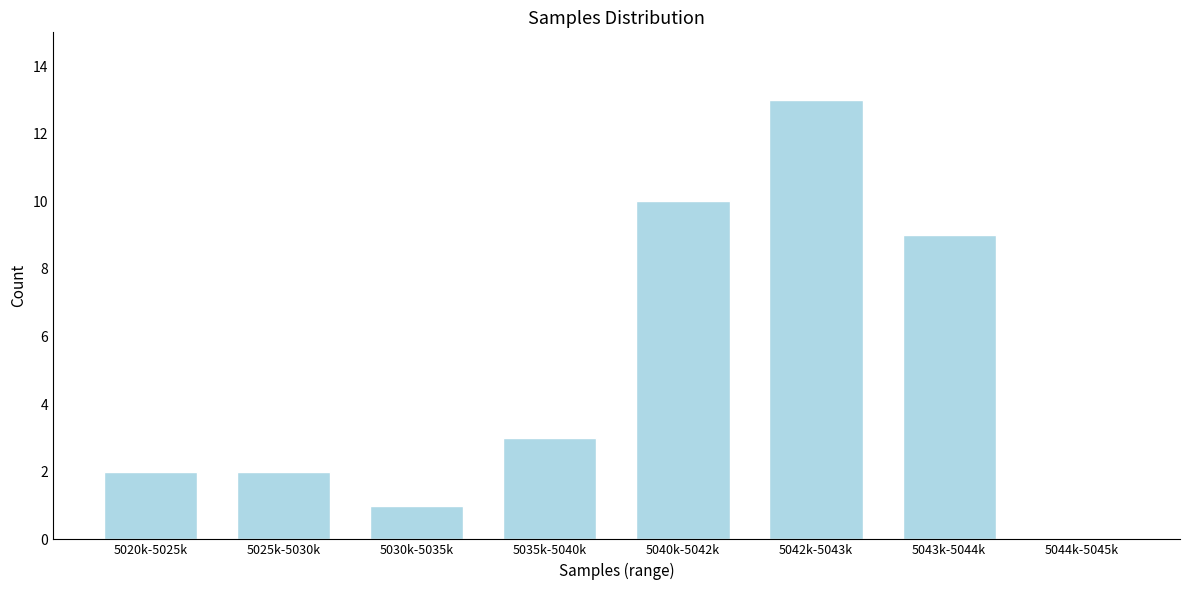

Which has a higher value, 5025k-5030k or 5030k-5035k?

5025k-5030k